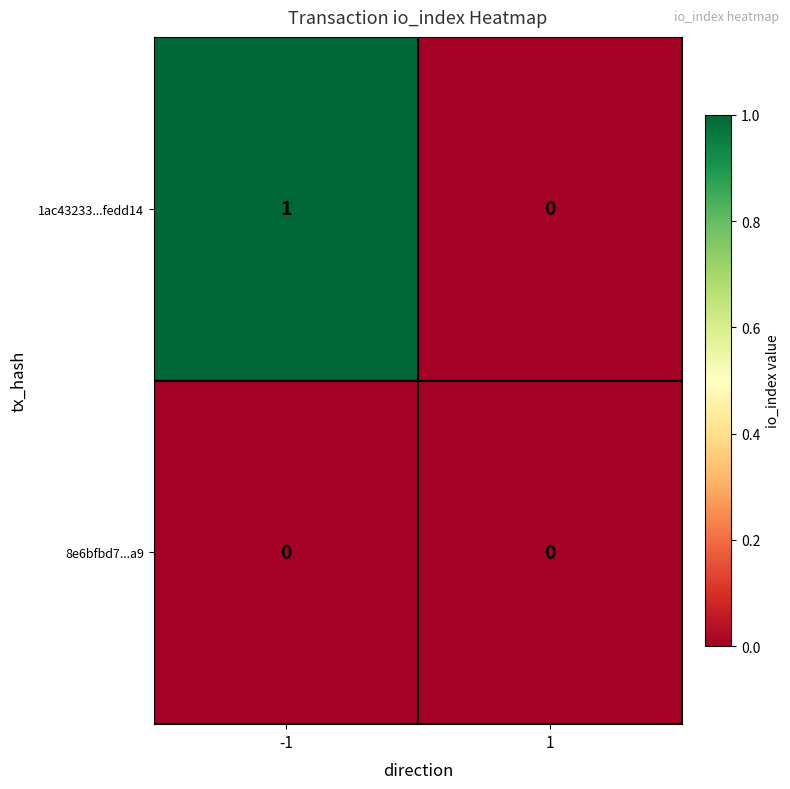

Reading left to right, what are all the values shown in this chart?

1ac43233...fedd14: -1=1	1=0
8e6bfbd7...a9: -1=0	1=0